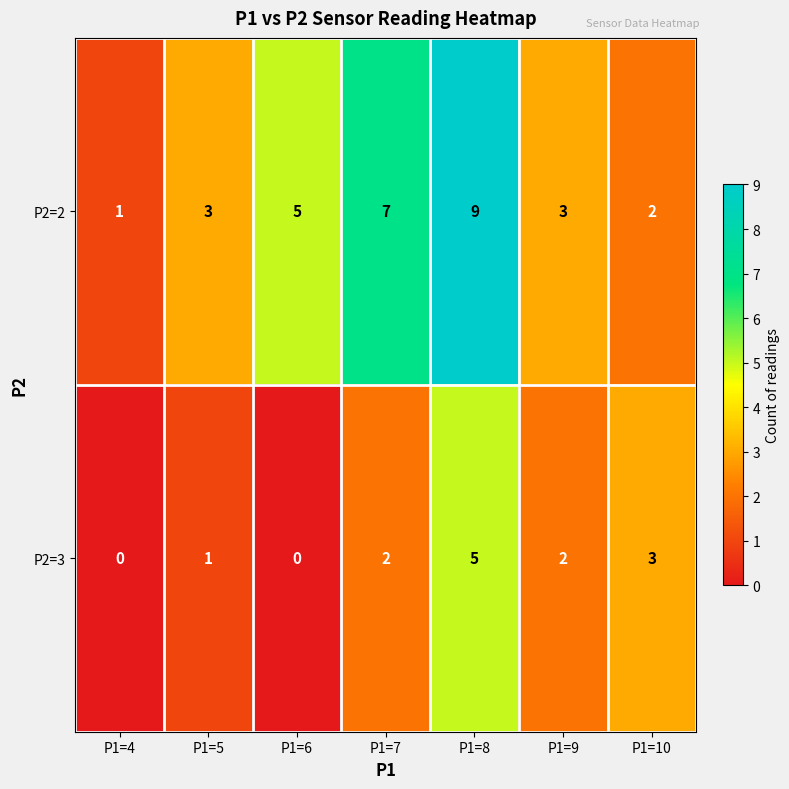

Which series has the largest total across all categories?

P2=2